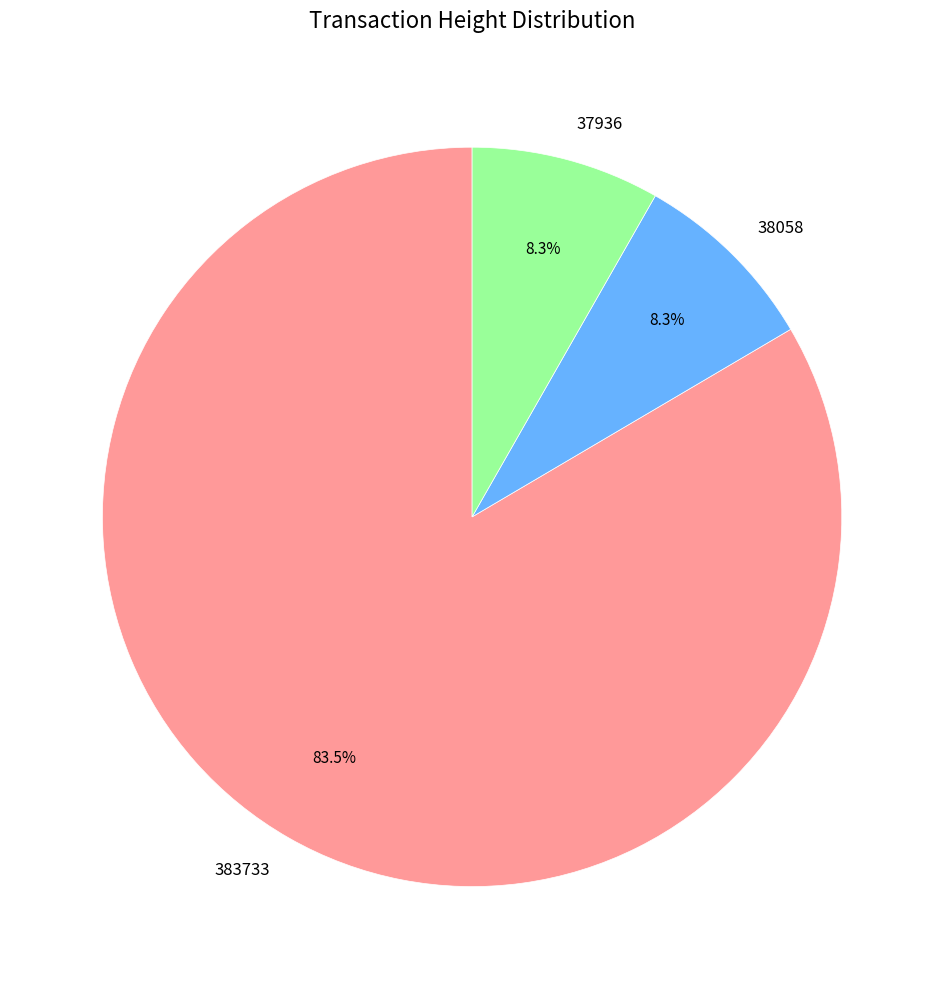

To the nearest percent, what is the combined percentage of 38058 and 383733?

92%